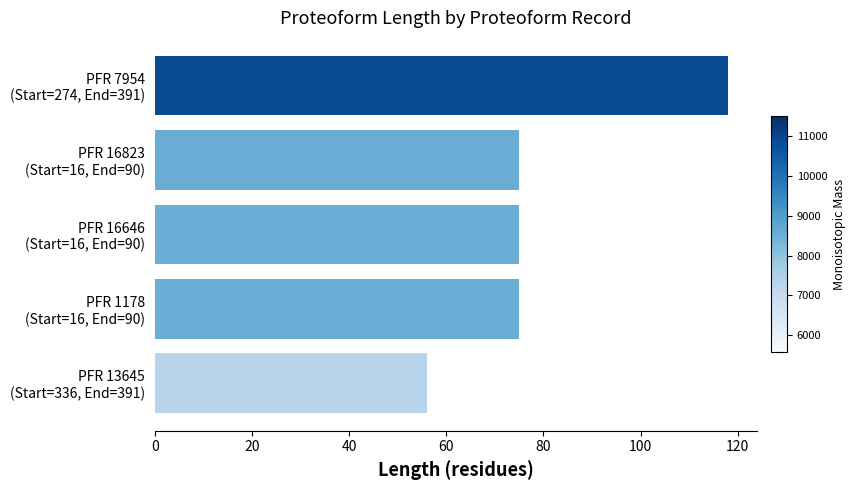

What is the difference between the maximum and second lowest values?

43